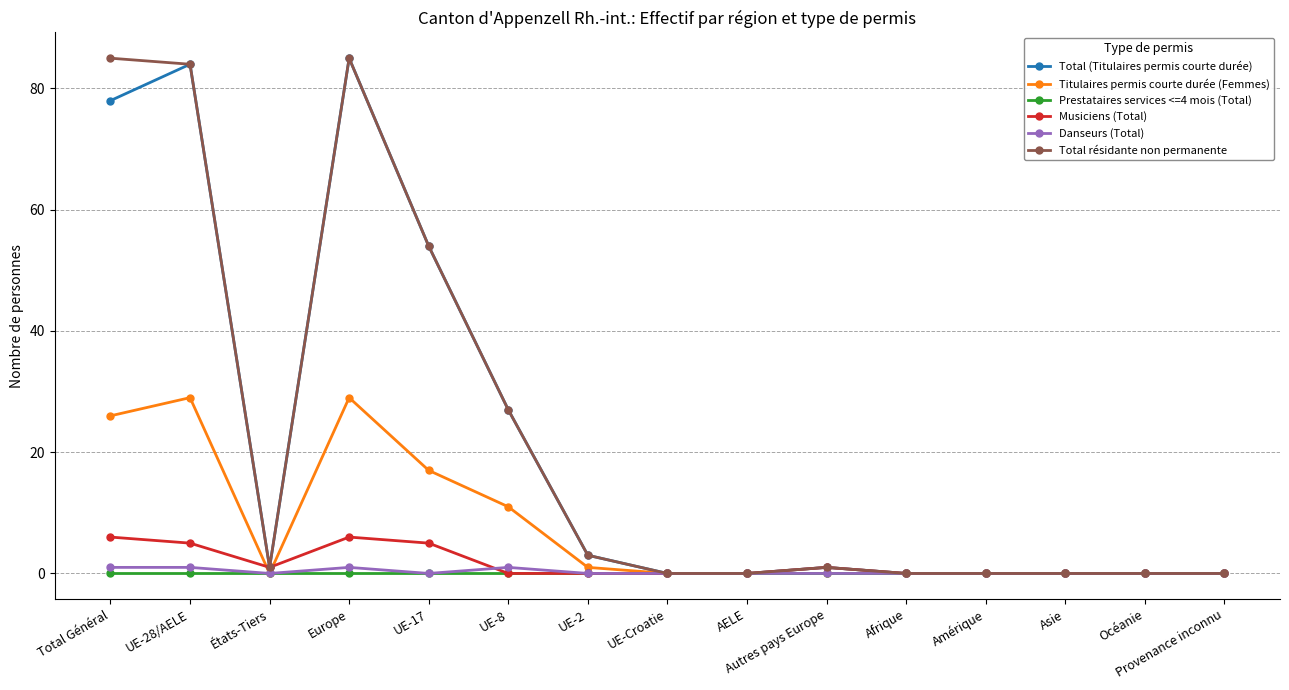

Reading left to right, list all the values displayed in this chart.

Total (Titulaires permis courte durée): Total Général=78	UE-28/AELE=84	États-Tiers=1	Europe=85	UE-17=54	UE-8=27	UE-2=3	UE-Croatie=0	AELE=0	Autres pays Europe=1	Afrique=0	Amérique=0	Asie=0	Océanie=0	Provenance inconnu=0
Titulaires permis courte durée (Femmes): Total Général=26	UE-28/AELE=29	États-Tiers=0	Europe=29	UE-17=17	UE-8=11	UE-2=1	UE-Croatie=0	AELE=0	Autres pays Europe=0	Afrique=0	Amérique=0	Asie=0	Océanie=0	Provenance inconnu=0
Prestataires services <=4 mois (Total): Total Général=0	UE-28/AELE=0	États-Tiers=0	Europe=0	UE-17=0	UE-8=0	UE-2=0	UE-Croatie=0	AELE=0	Autres pays Europe=0	Afrique=0	Amérique=0	Asie=0	Océanie=0	Provenance inconnu=0
Musiciens (Total): Total Général=6	UE-28/AELE=5	États-Tiers=1	Europe=6	UE-17=5	UE-8=0	UE-2=0	UE-Croatie=0	AELE=0	Autres pays Europe=1	Afrique=0	Amérique=0	Asie=0	Océanie=0	Provenance inconnu=0
Danseurs (Total): Total Général=1	UE-28/AELE=1	États-Tiers=0	Europe=1	UE-17=0	UE-8=1	UE-2=0	UE-Croatie=0	AELE=0	Autres pays Europe=0	Afrique=0	Amérique=0	Asie=0	Océanie=0	Provenance inconnu=0
Total résidante non permanente: Total Général=85	UE-28/AELE=84	États-Tiers=1	Europe=85	UE-17=54	UE-8=27	UE-2=3	UE-Croatie=0	AELE=0	Autres pays Europe=1	Afrique=0	Amérique=0	Asie=0	Océanie=0	Provenance inconnu=0